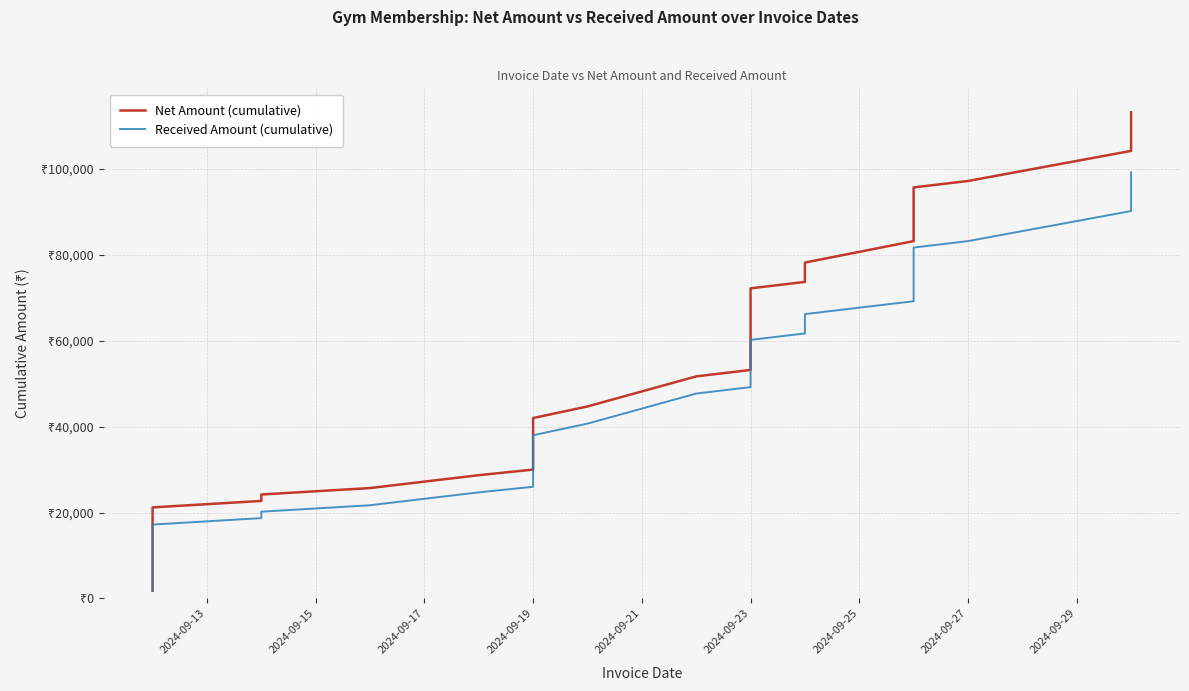

Is it true that Received Amount (cumulative) equals 28822 at 2024-09-23?

False